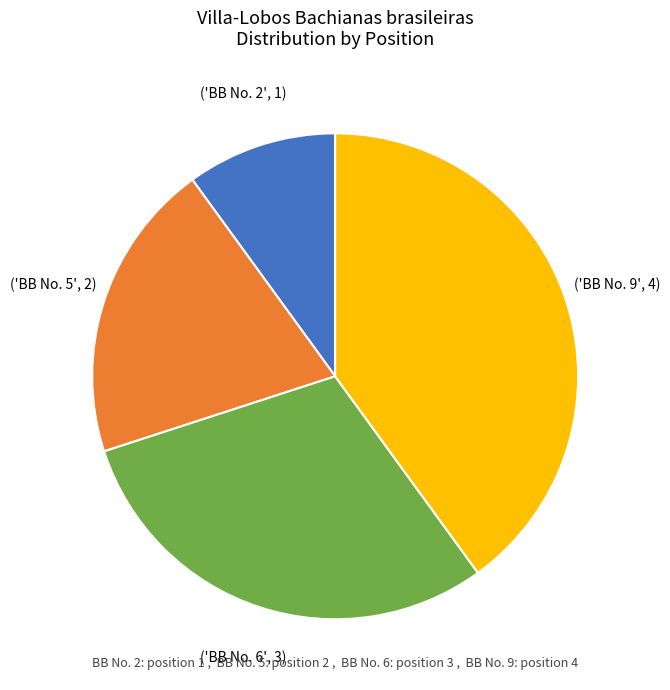

Count the number of slices in the pie.

4